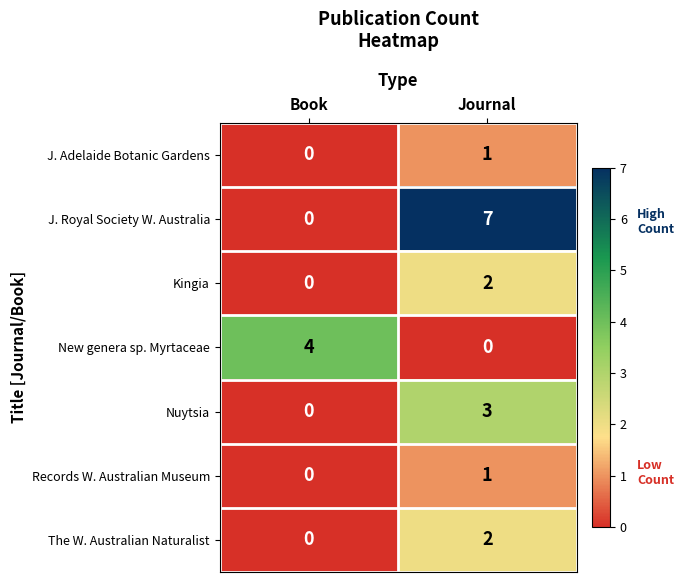

What is the sum of all Nuytsia values?

3